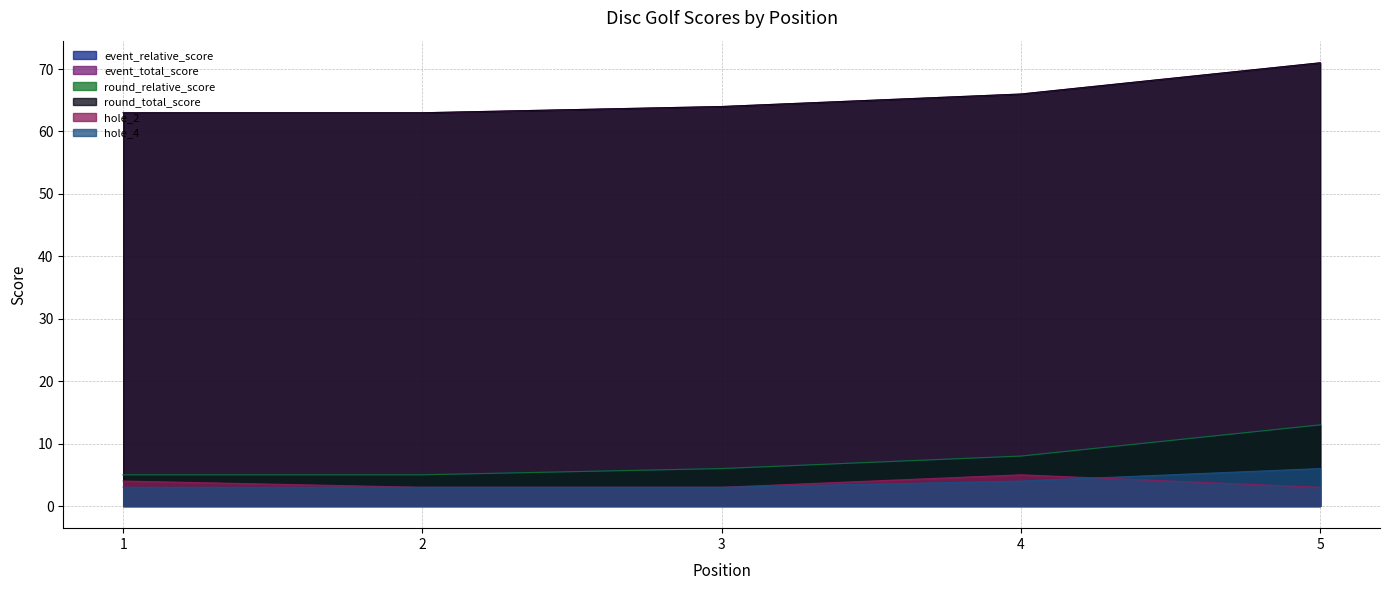

List the series in order of their peak value, highest first.

event_total_score, round_total_score, event_relative_score, round_relative_score, hole_4, hole_2